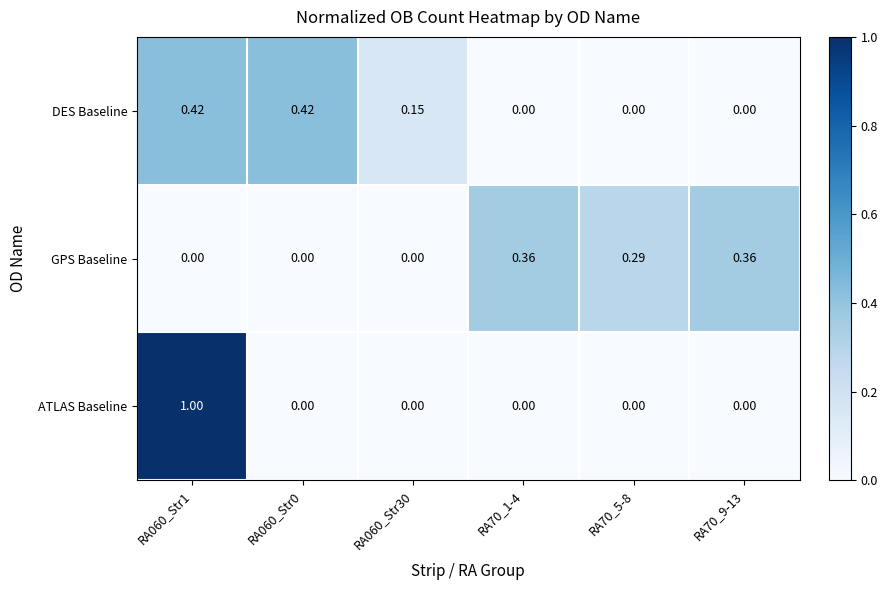

Which series has the largest total across all categories?

GPS Baseline